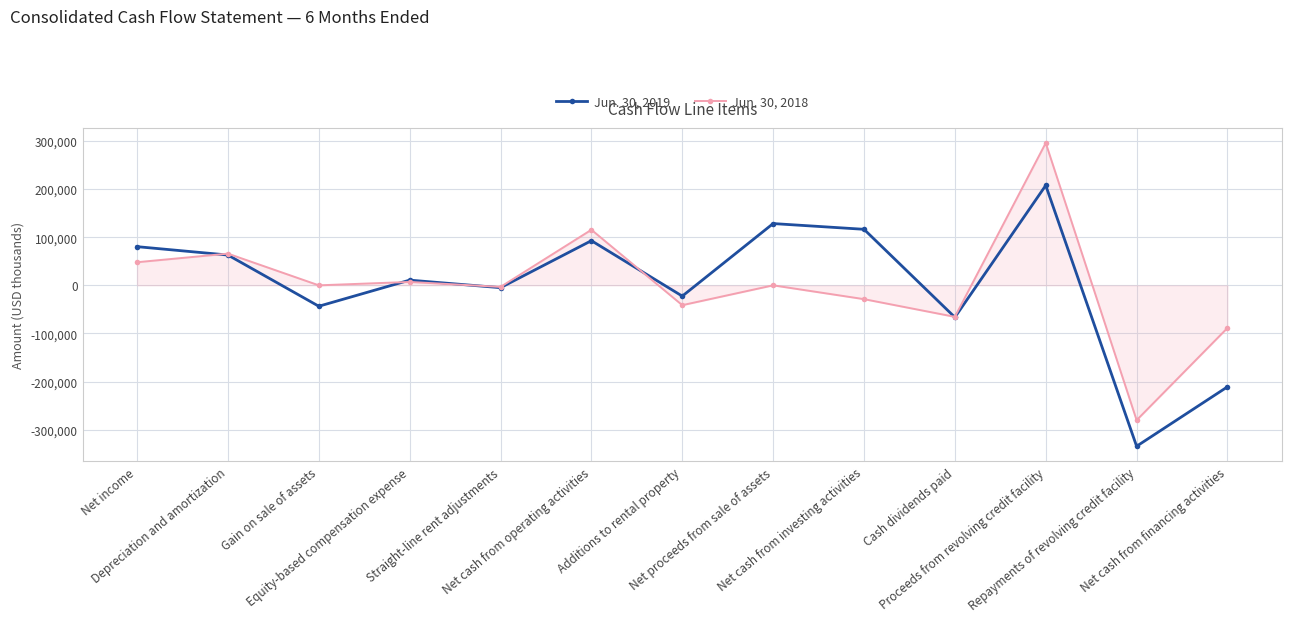

Is the value of Jun. 30, 2018 at Straight-line rent adjustments greater than the value of Jun. 30, 2019 at Net cash from investing activities?

No